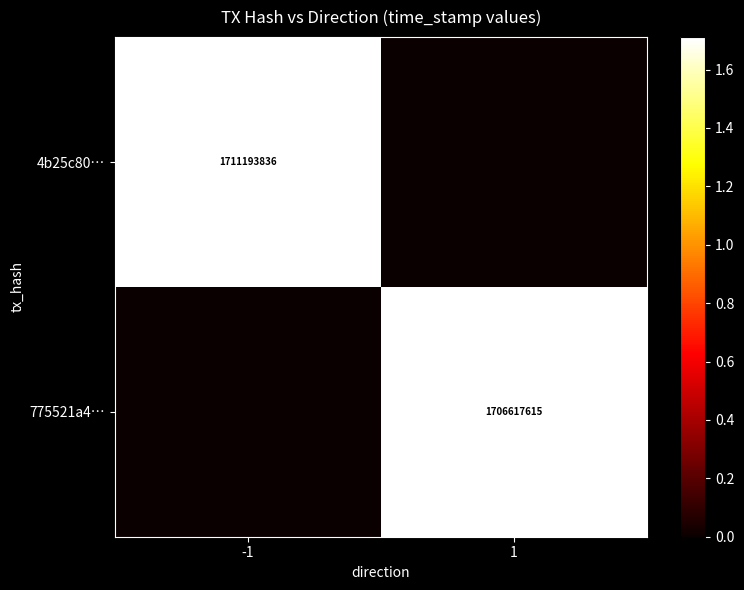

Is it true that 775521a4… equals 1706617615 at 1?

True